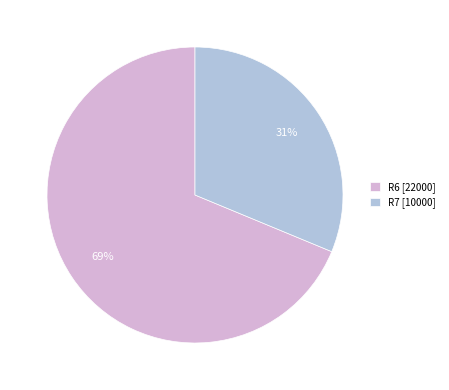

To the nearest percent, what percentage of the pie is R6 [22000]?

69%